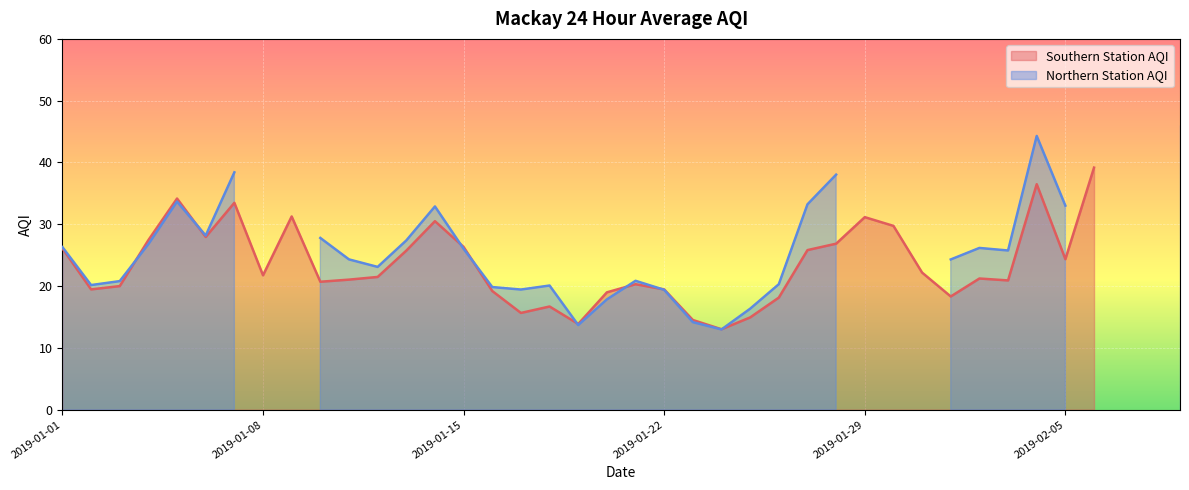

Where is the first local minimum for Southern Station AQI?

2019-01-02